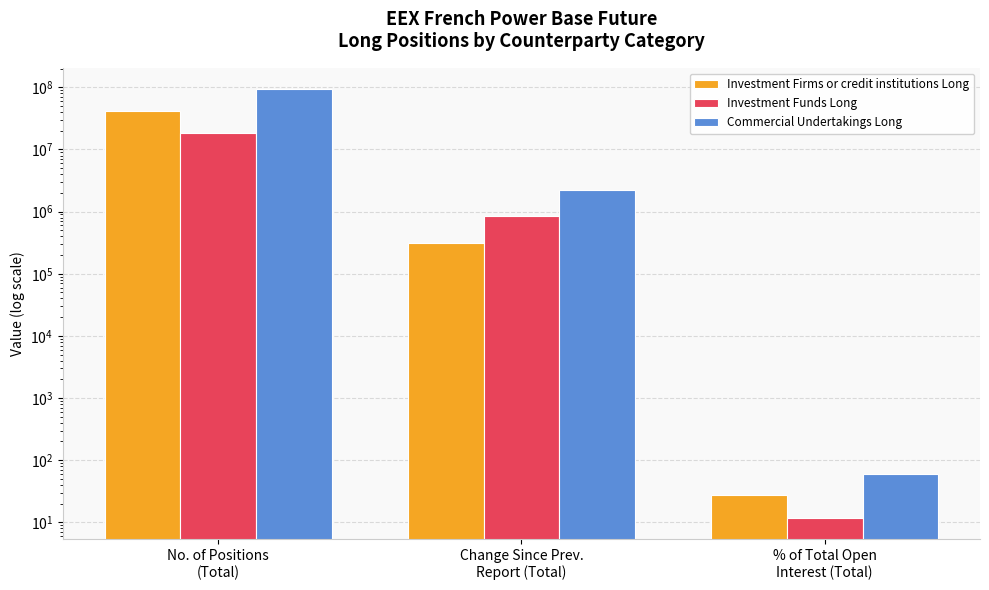

Between % of Total Open
Interest (Total) and No. of Positions
(Total), which is larger?

No. of Positions
(Total)